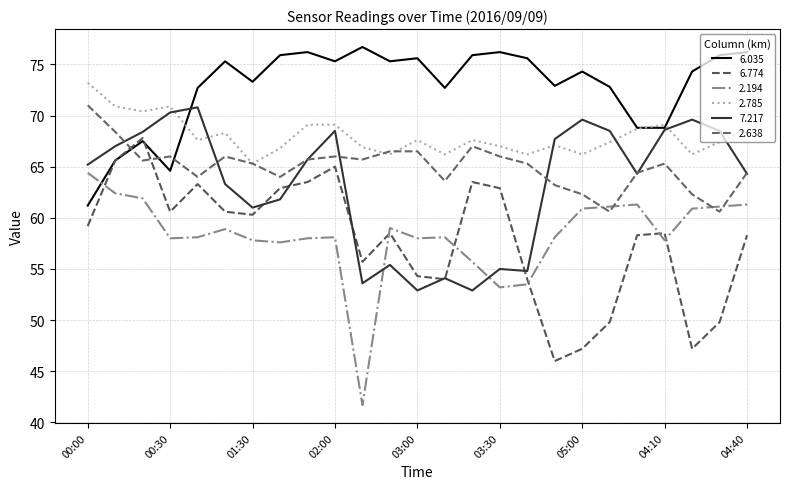

Is this an area chart (filled region under the line)?

No